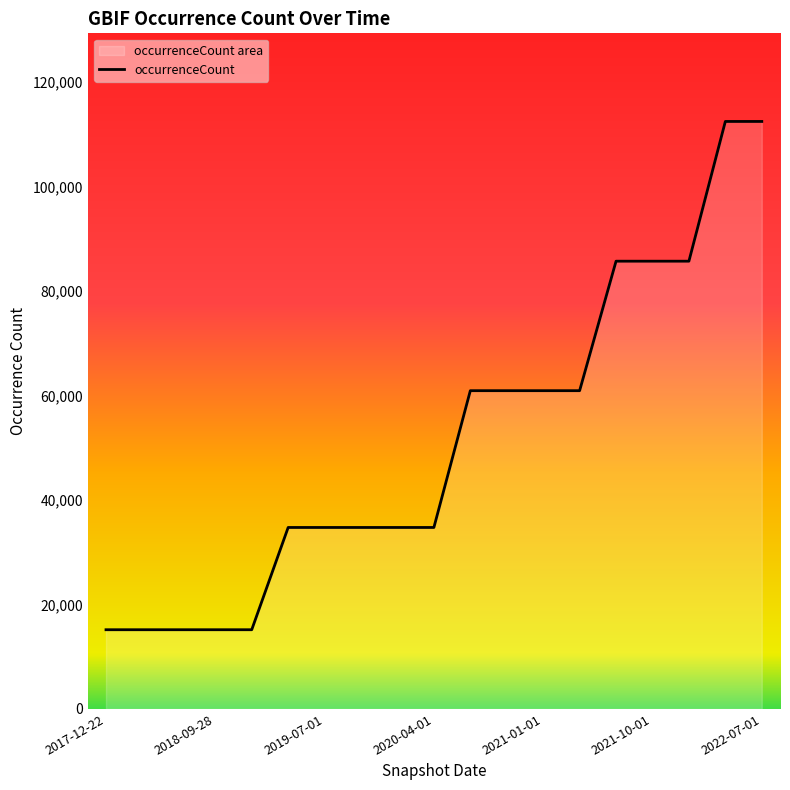

How many lines are shown in the chart?

1